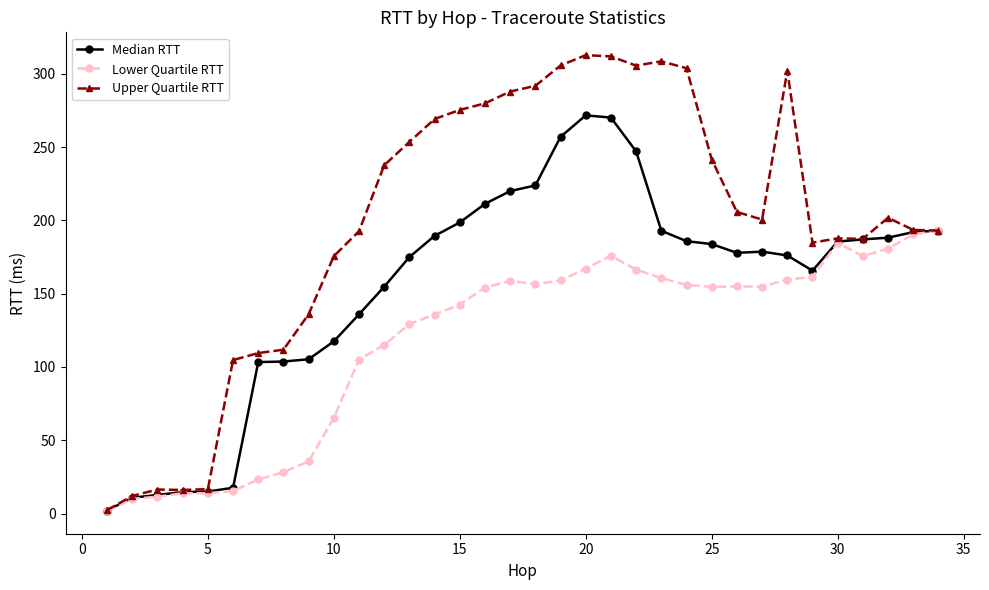

Which series has the largest total across all categories?

Upper Quartile RTT